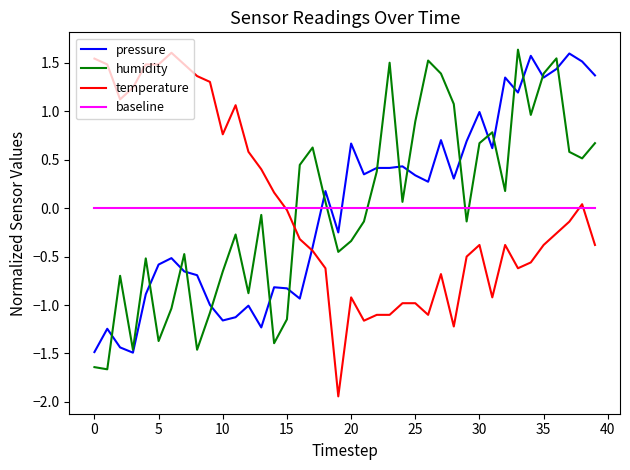

What is the highest value of the humidity series?

1.6